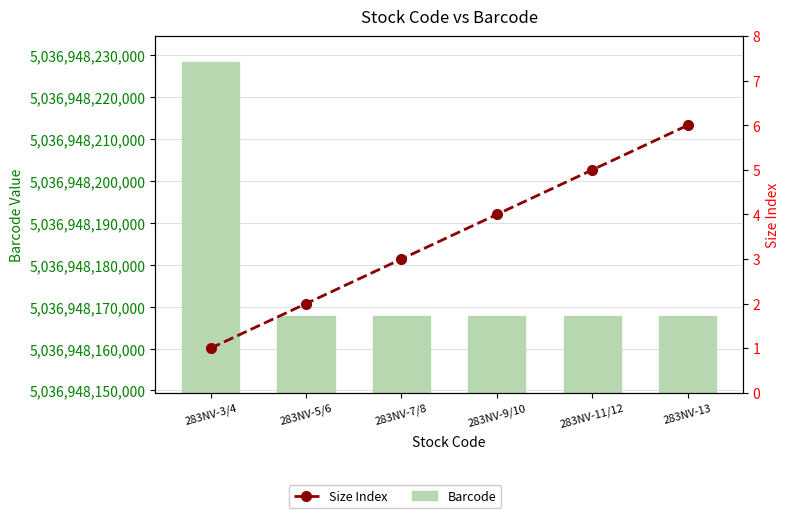

Which has a higher value, 283NV-9/10 or 283NV-7/8?

283NV-9/10